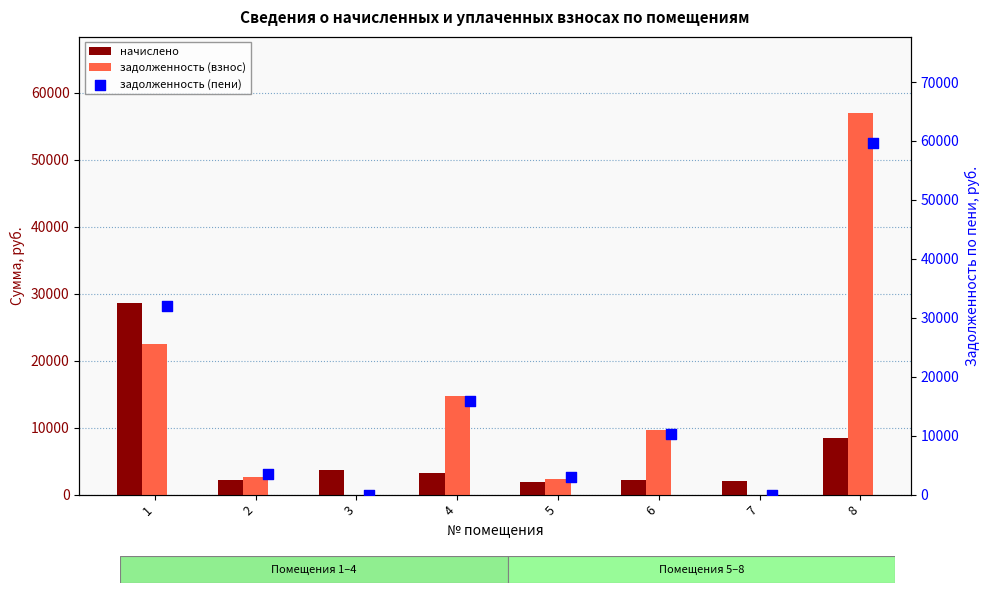

At which category is the sum across all series the highest?

8